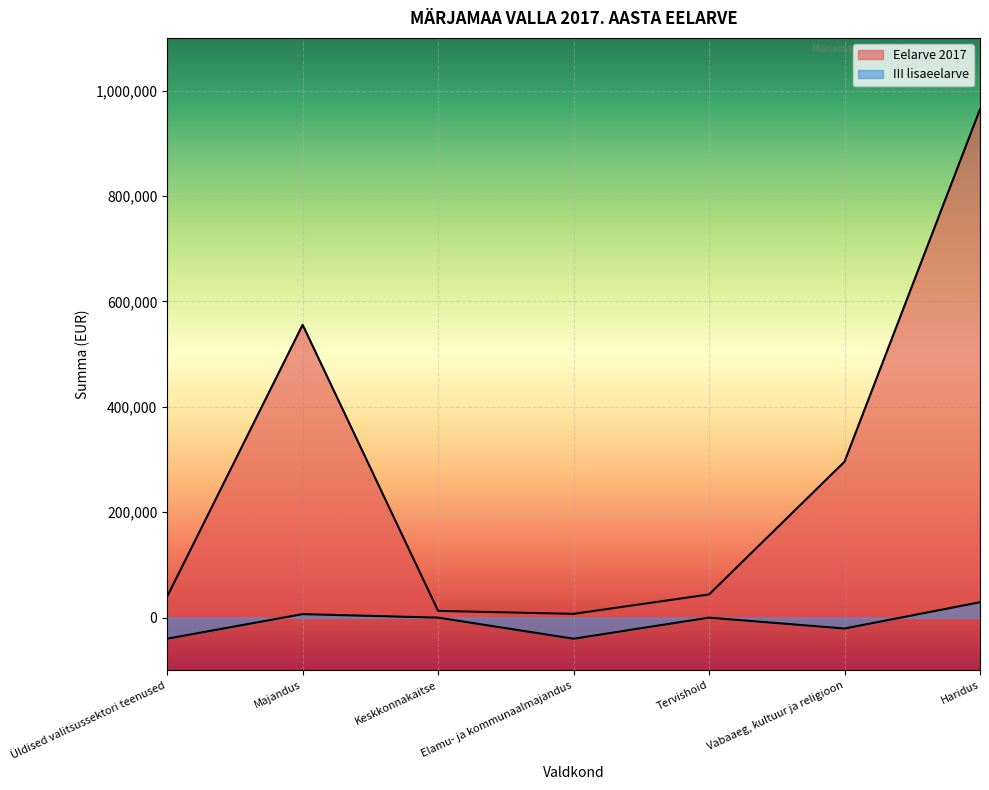

Rank the series at Elamu- ja kommunaalmajandus from highest to lowest value.

Eelarve 2017, III lisaeelarve